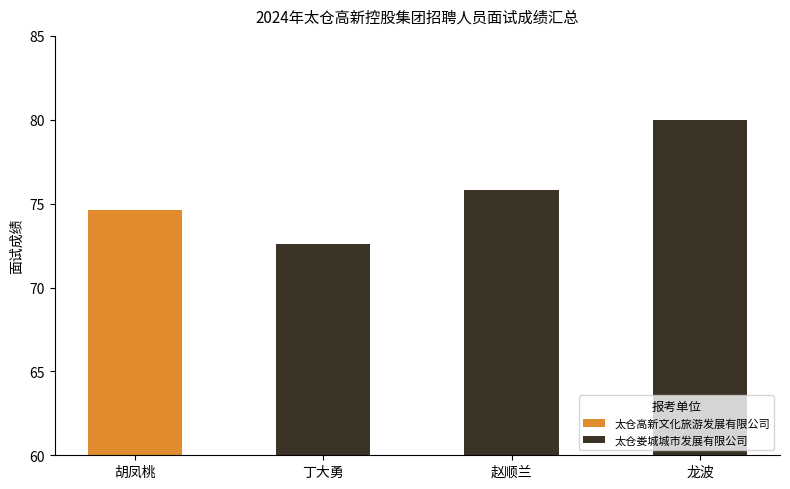

Reading left to right, what are all the values shown in this chart?

胡凤桃=74.6	丁大勇=72.6	赵顺兰=75.8	龙波=80.0